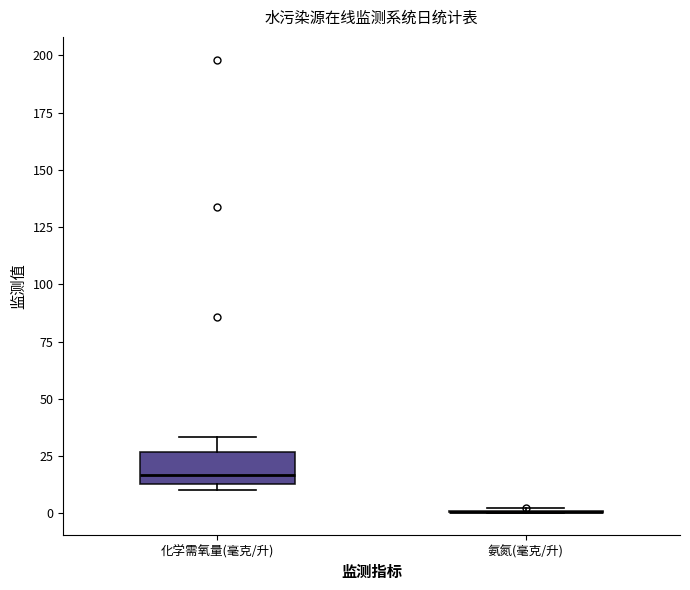

Reading left to right, read every box against the y-axis: the position of its median line, the range the box covers, and the ends of its whiskers. The values are not printed on the chart, so give them approximately, as read against the axis.

化学需氧量(毫克/升): median 15 (just above the box's lower edge), box 15 to 25, whiskers 10 to 35
氨氮(毫克/升): box collapsed to a line at 0, whiskers 0 to 0